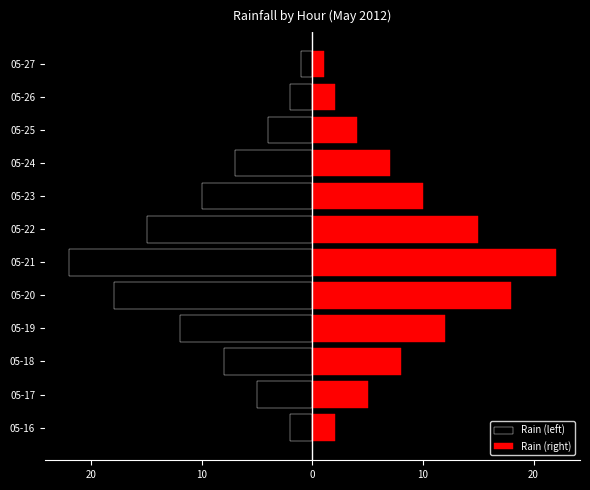

List the series in order of their overall mean, highest first.

Rain (right), Rain (left)